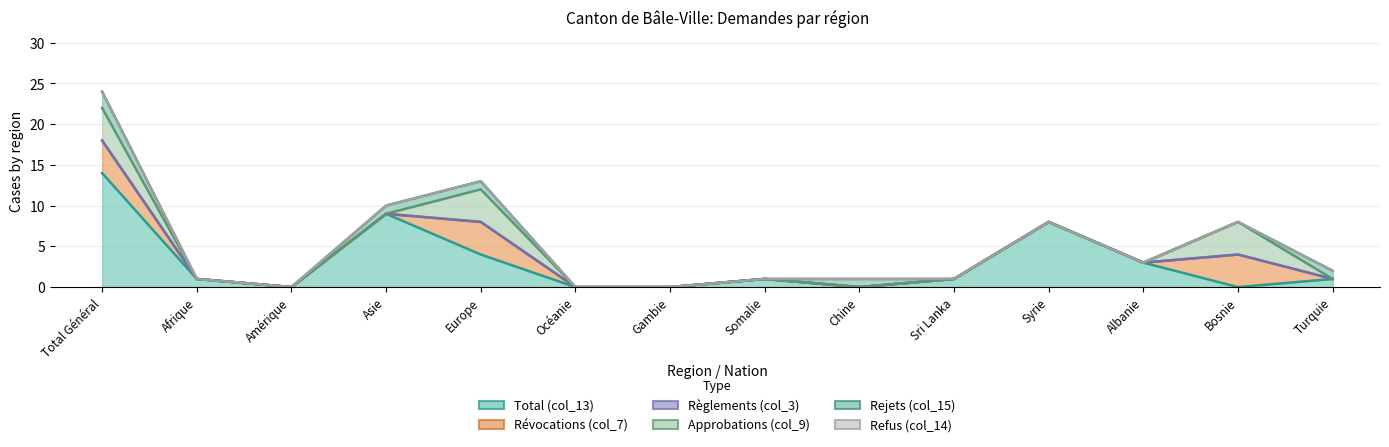

What position from the right is Turquie?

1